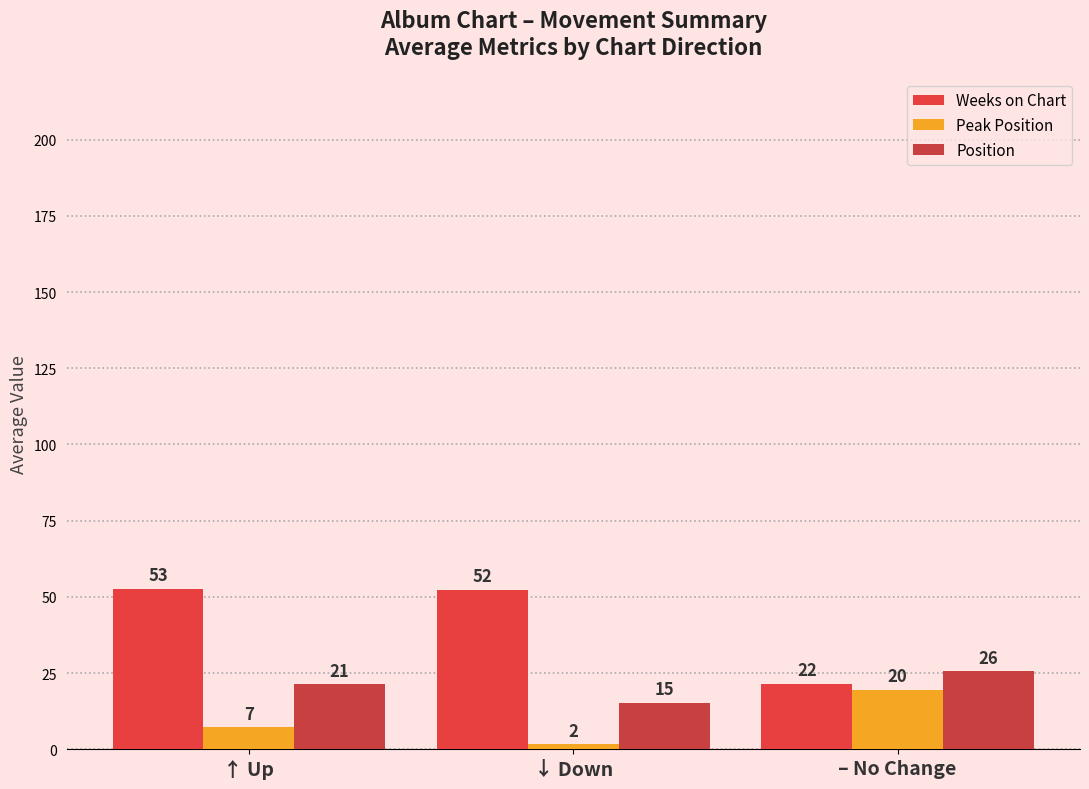

Reading left to right, list all the values displayed in this chart.

Weeks on Chart: ↑ Up=52.7	↓ Down=52.3	– No Change=21.5
Peak Position: ↑ Up=7.2	↓ Down=1.7	– No Change=19.5
Position: ↑ Up=21.3	↓ Down=15.2	– No Change=25.6